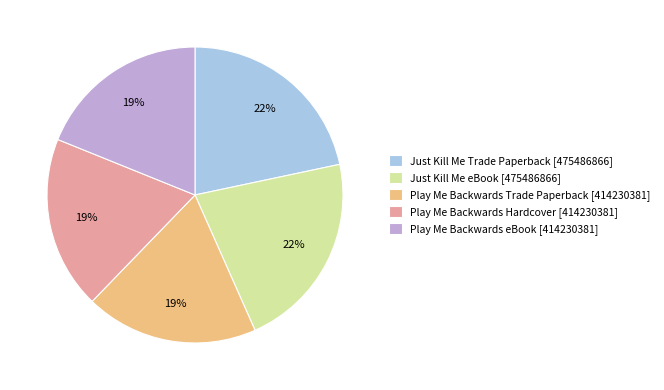

Is Just Kill Me eBook [475486866] the majority of the pie?

No